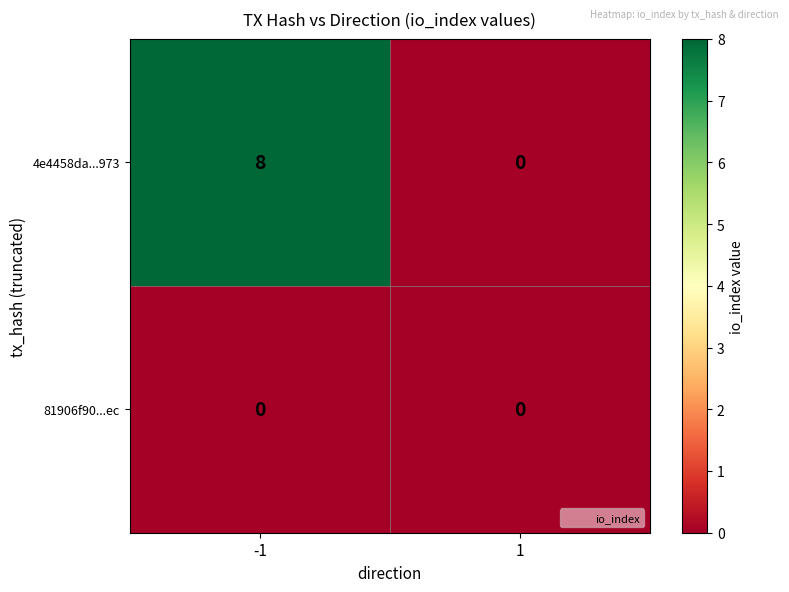

Reading left to right, extract all data points from this chart.

4e4458da...973: -1=8	1=0
81906f90...ec: -1=0	1=0